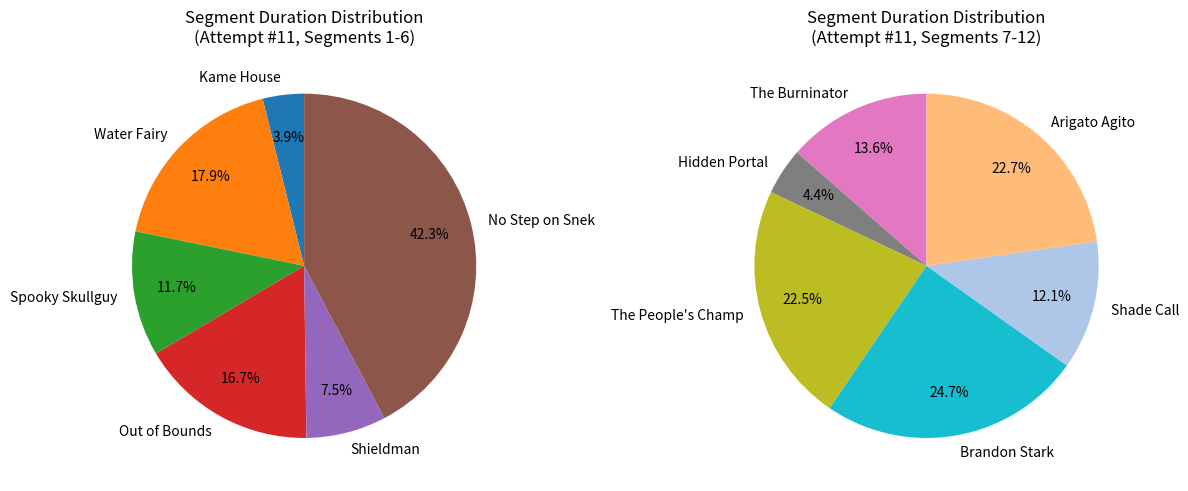

How many slices are in this pie chart?

12